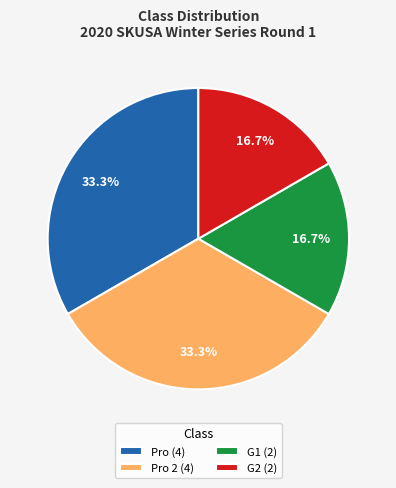

Count the number of slices in the pie.

4